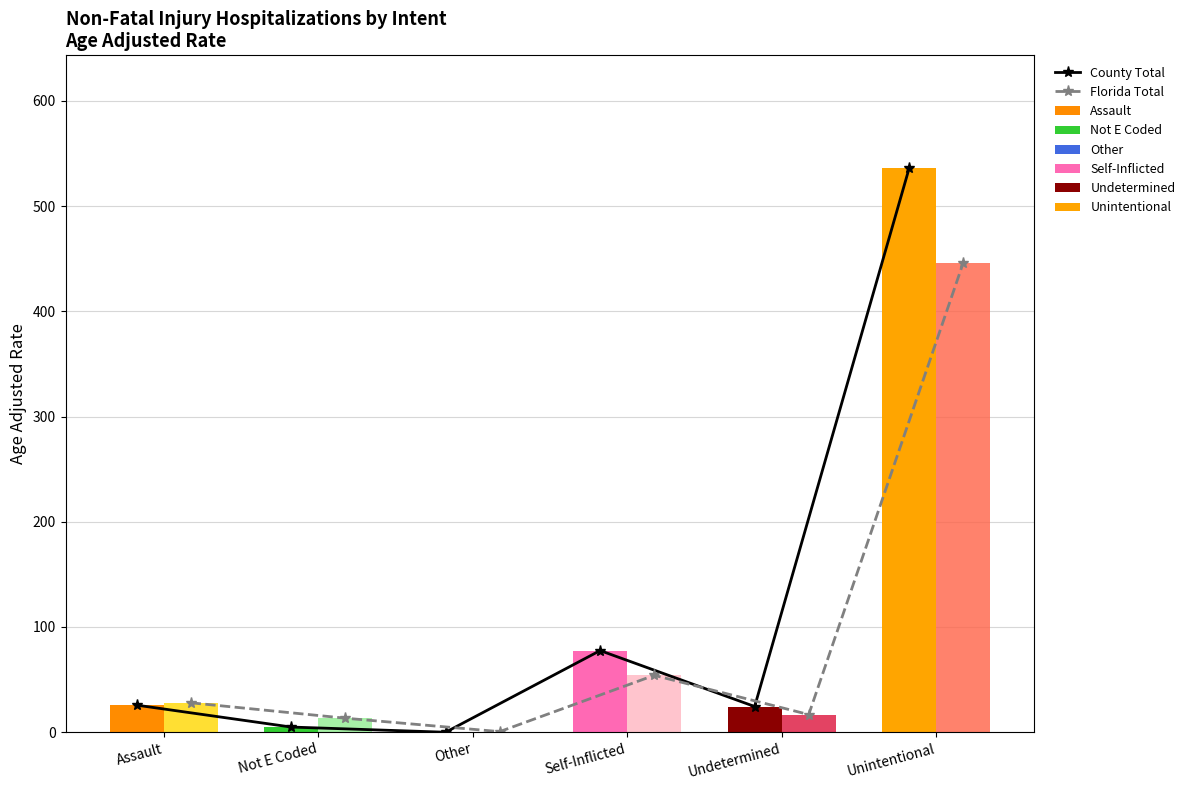

What is the average value of the County Age Adj Rate series?

111.4